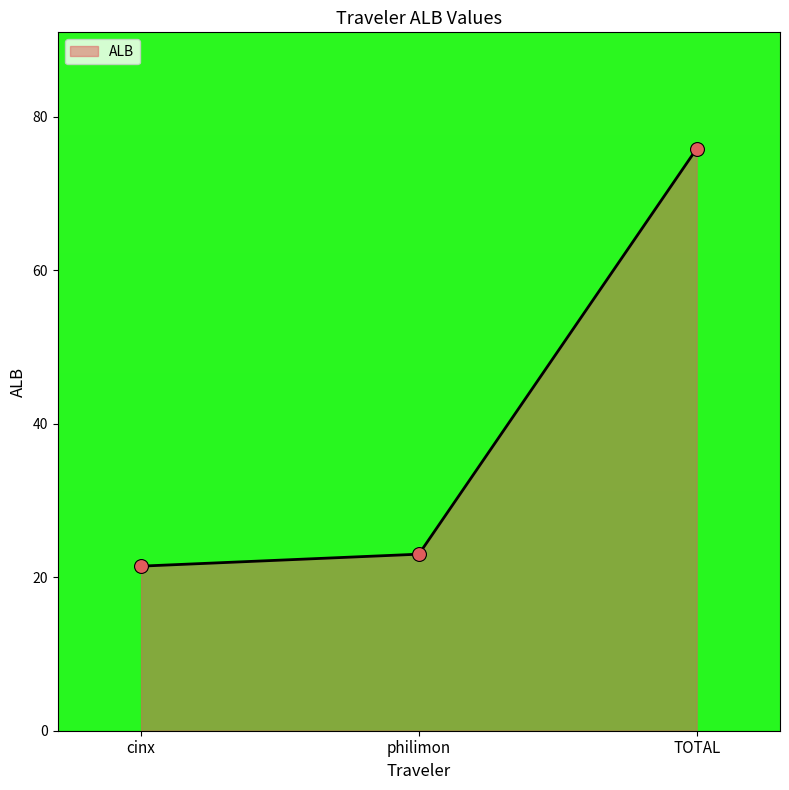

What is the change in value from philimon to TOTAL?

+52.8